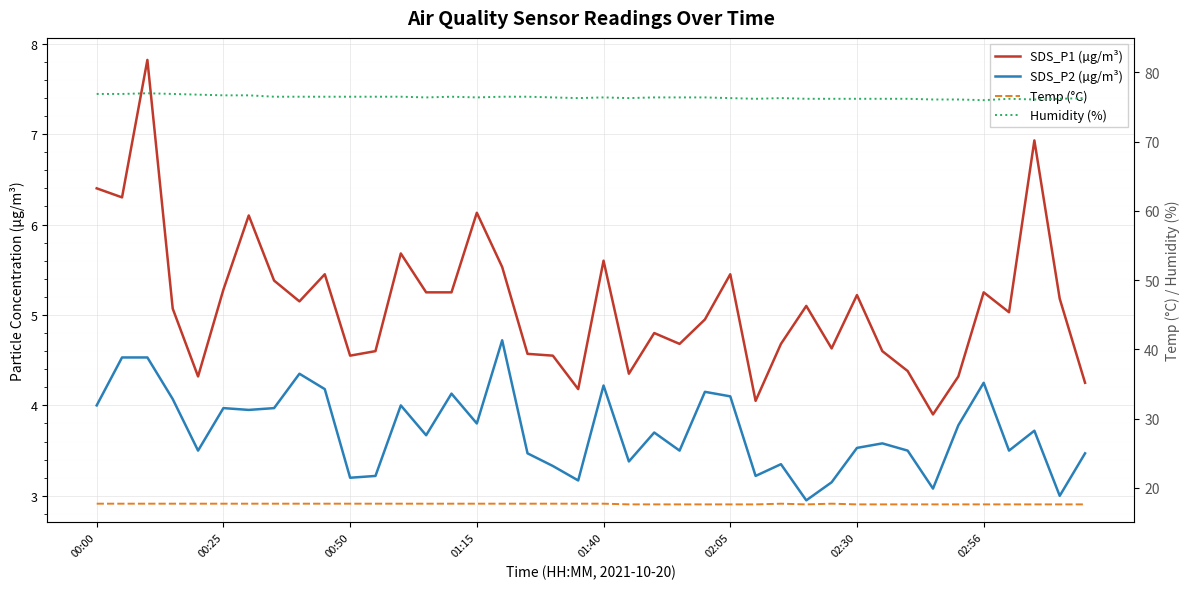

The SDS_P2 (µg/m³) series shows 5.8 at 9. True or false?

False